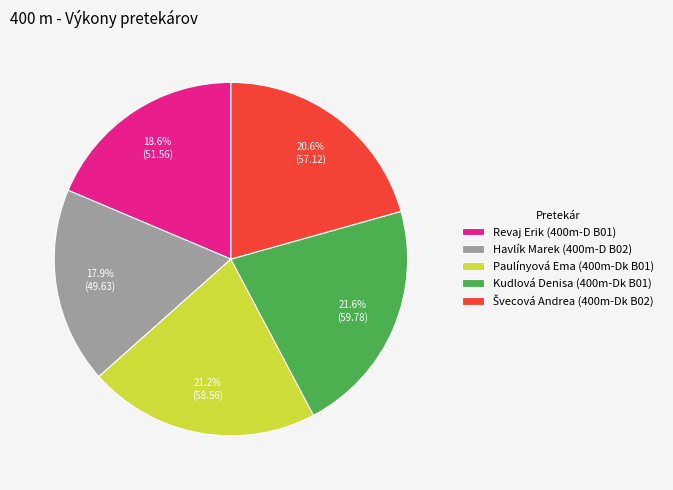

What is the total percentage of Paulínyová Ema (400m-Dk B01) and Kudlová Denisa (400m-Dk B01)?

42.8%